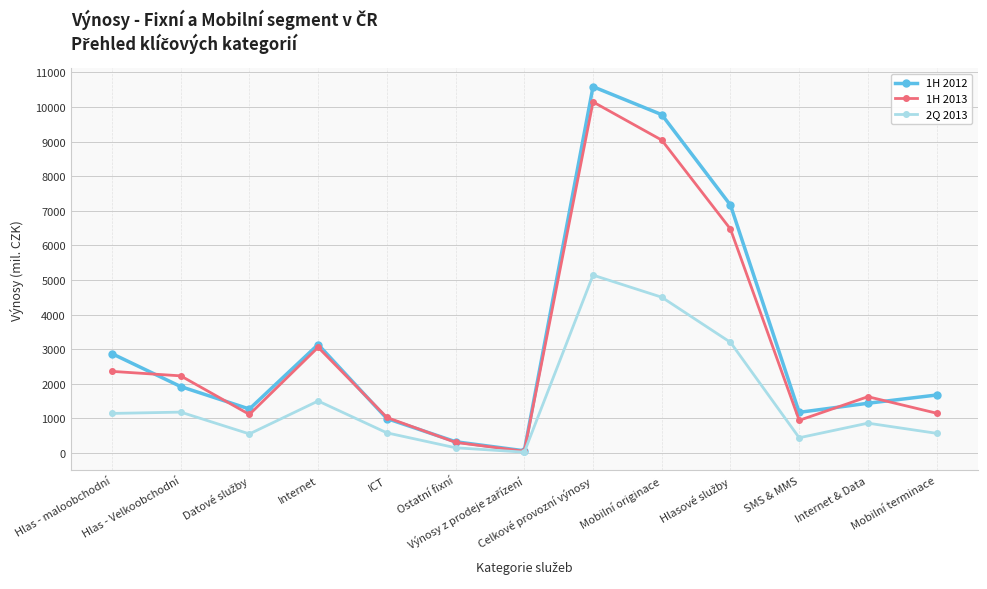

What is the highest value of the 1H 2013 series?

10143.8